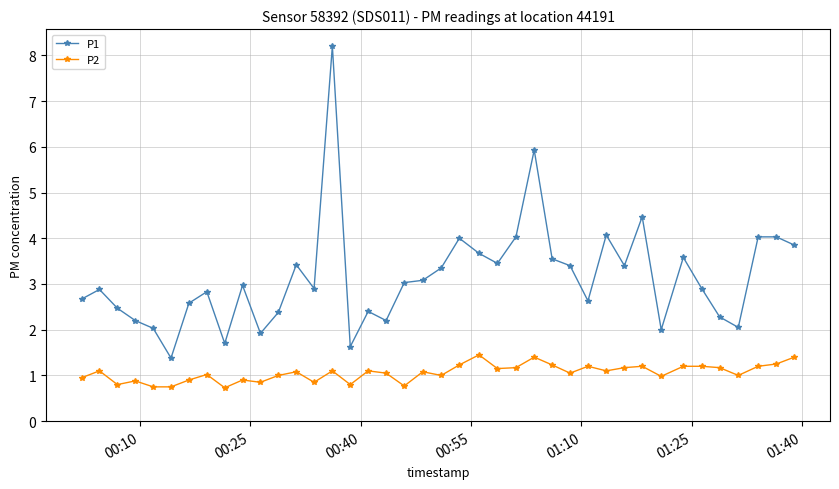

List the series in order of their overall mean, highest first.

P1, P2